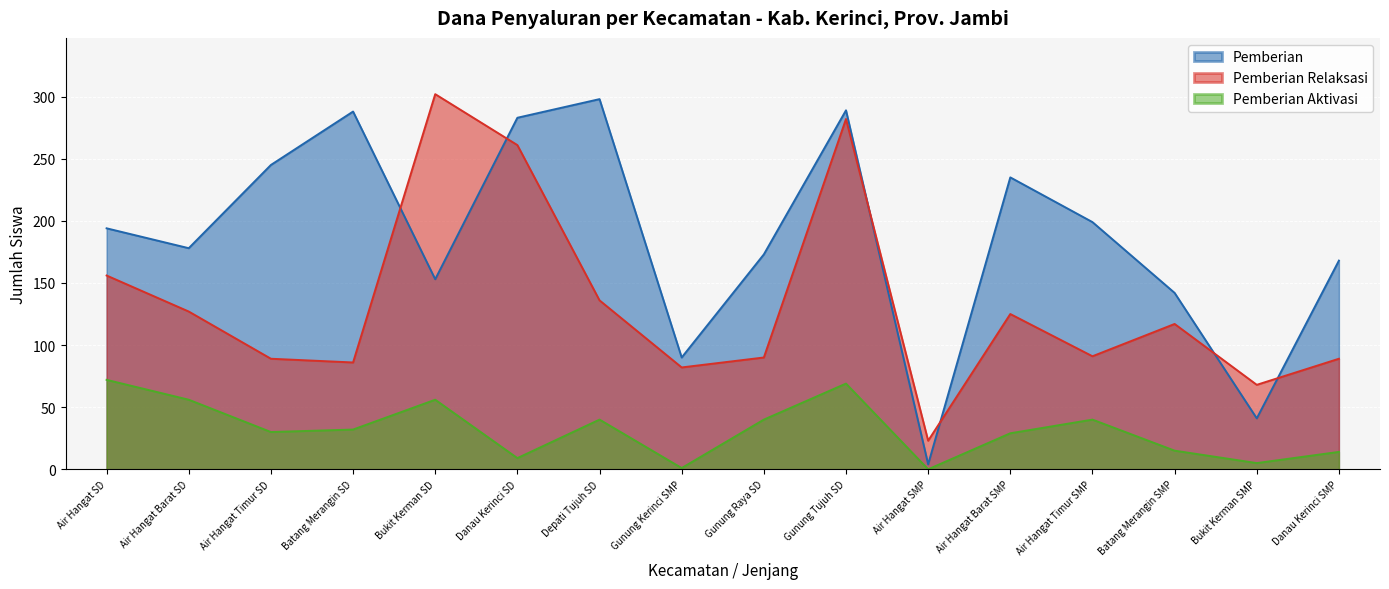

The Pemberian Relaksasi series shows 194 at Air Hangat Barat SD. True or false?

False